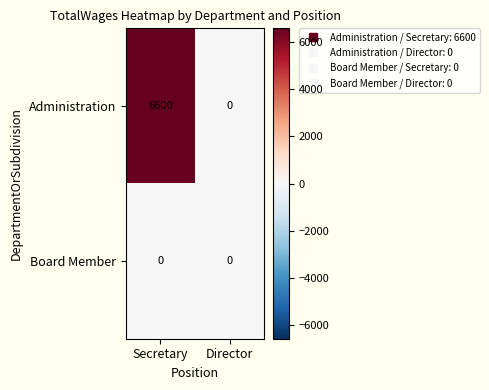

Rank the series by their maximum value, from highest to lowest.

Administration, Board Member